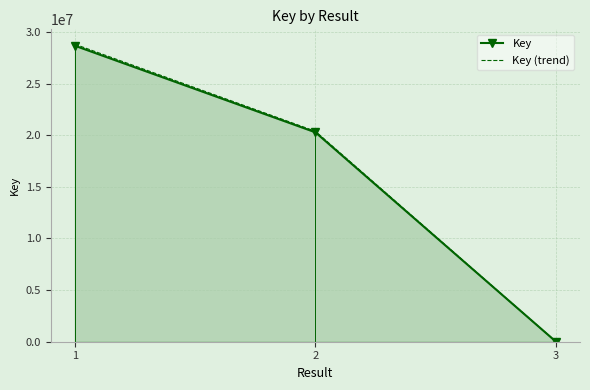

The value of Key (trend) at 2 is 9018771.2. True or false?

False